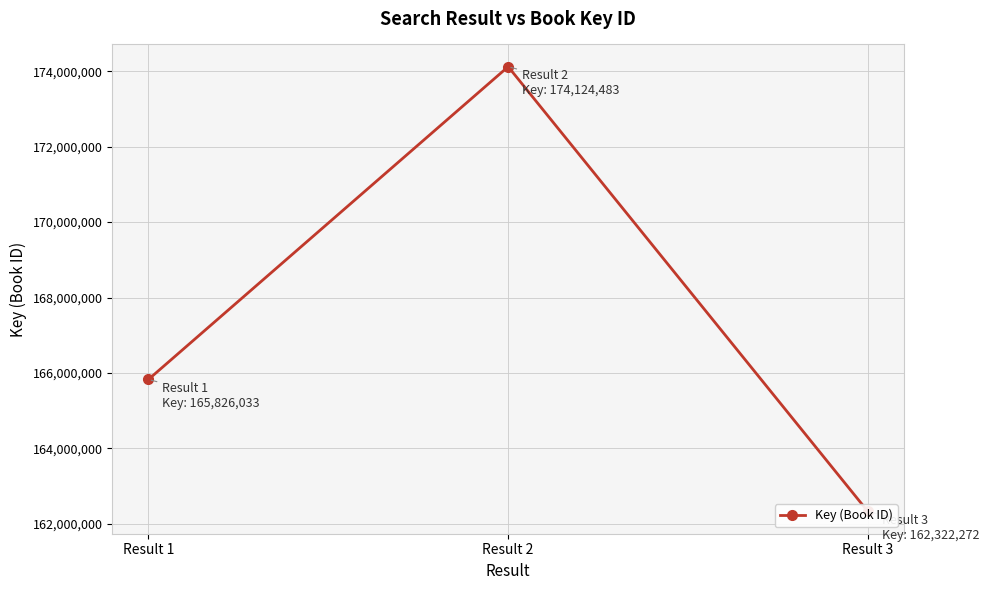

What is the sum of the values at Result 2 and Result 3?

336446755